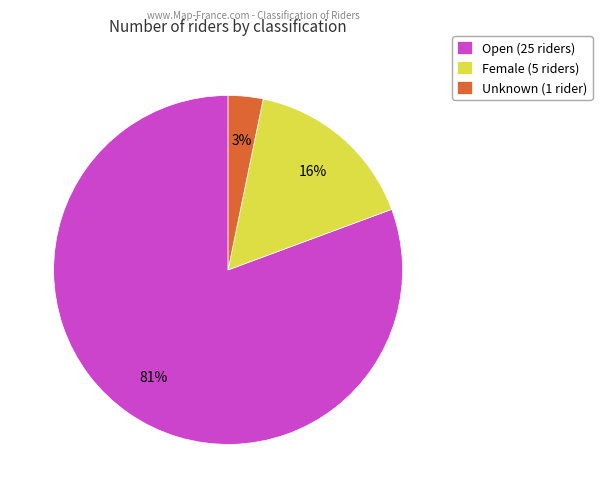

Rank the categories by value from highest to lowest.

Open, Female, Unknown